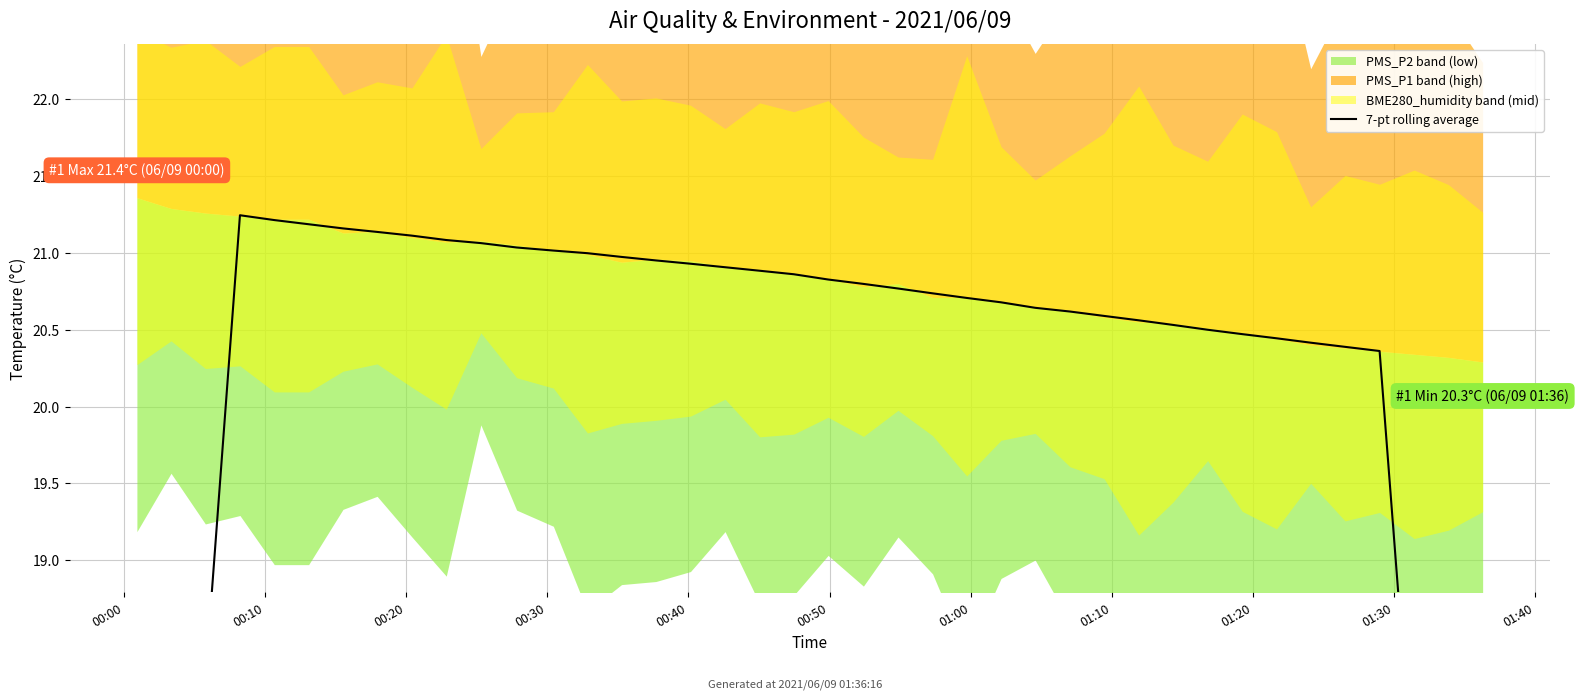

Which label corresponds to the largest value in the chart?

00:30